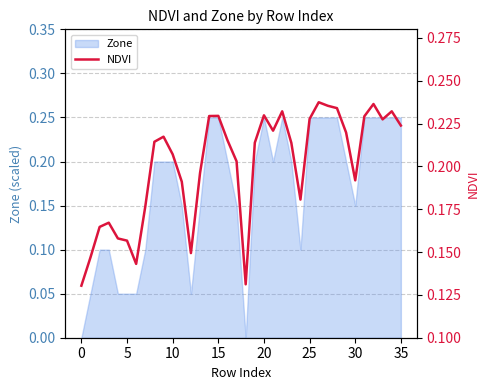

What is the sum of all values?

7.2